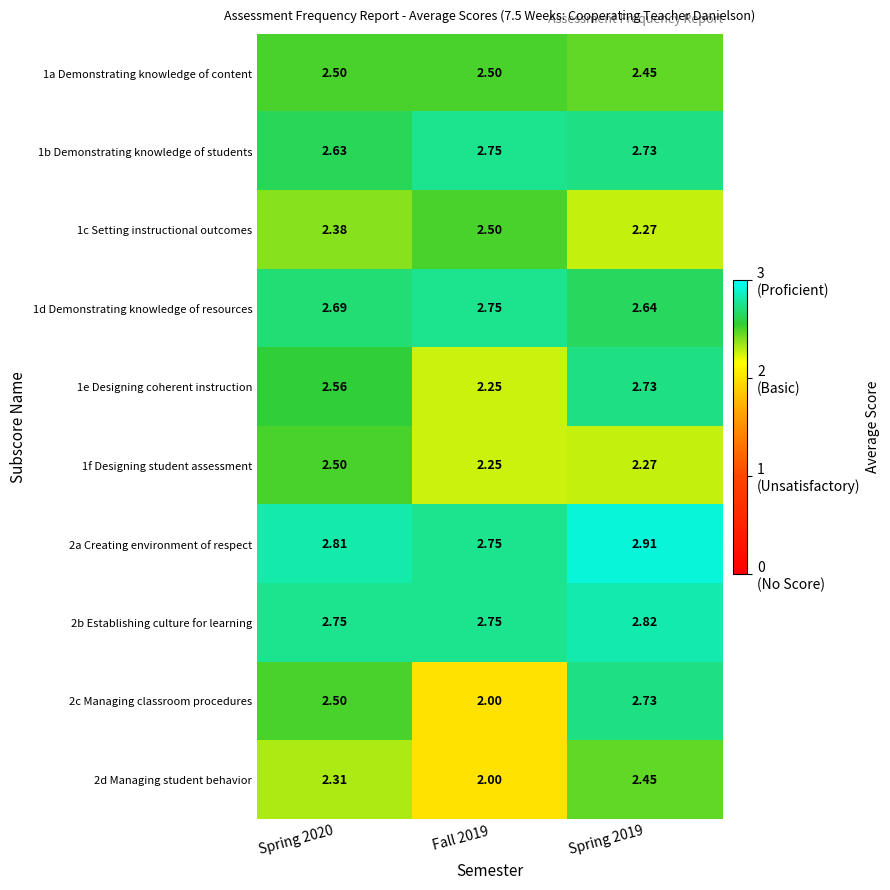

Is the value of 2a Creating environment of respect at Spring 2020 greater than the value of 1a Demonstrating knowledge of content at Spring 2020?

Yes